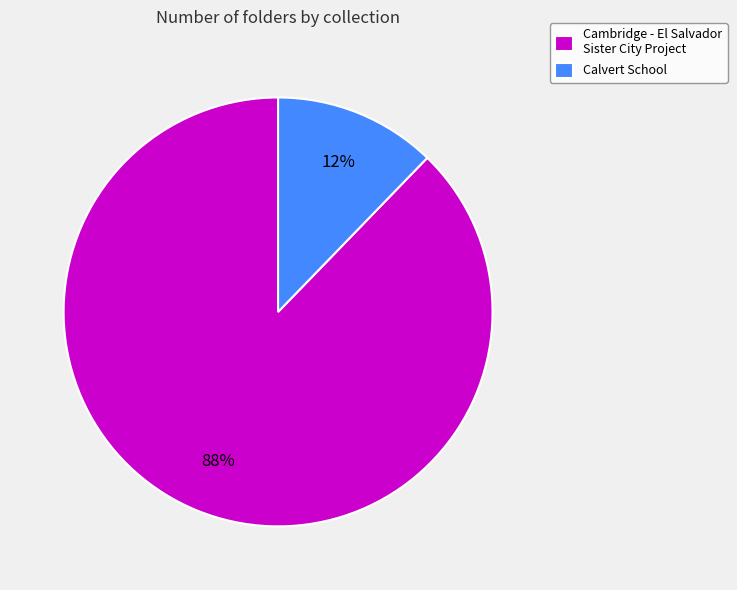

Do Calvert School and Cambridge - El Salvador Sister City Project together represent more than half of the pie?

Yes